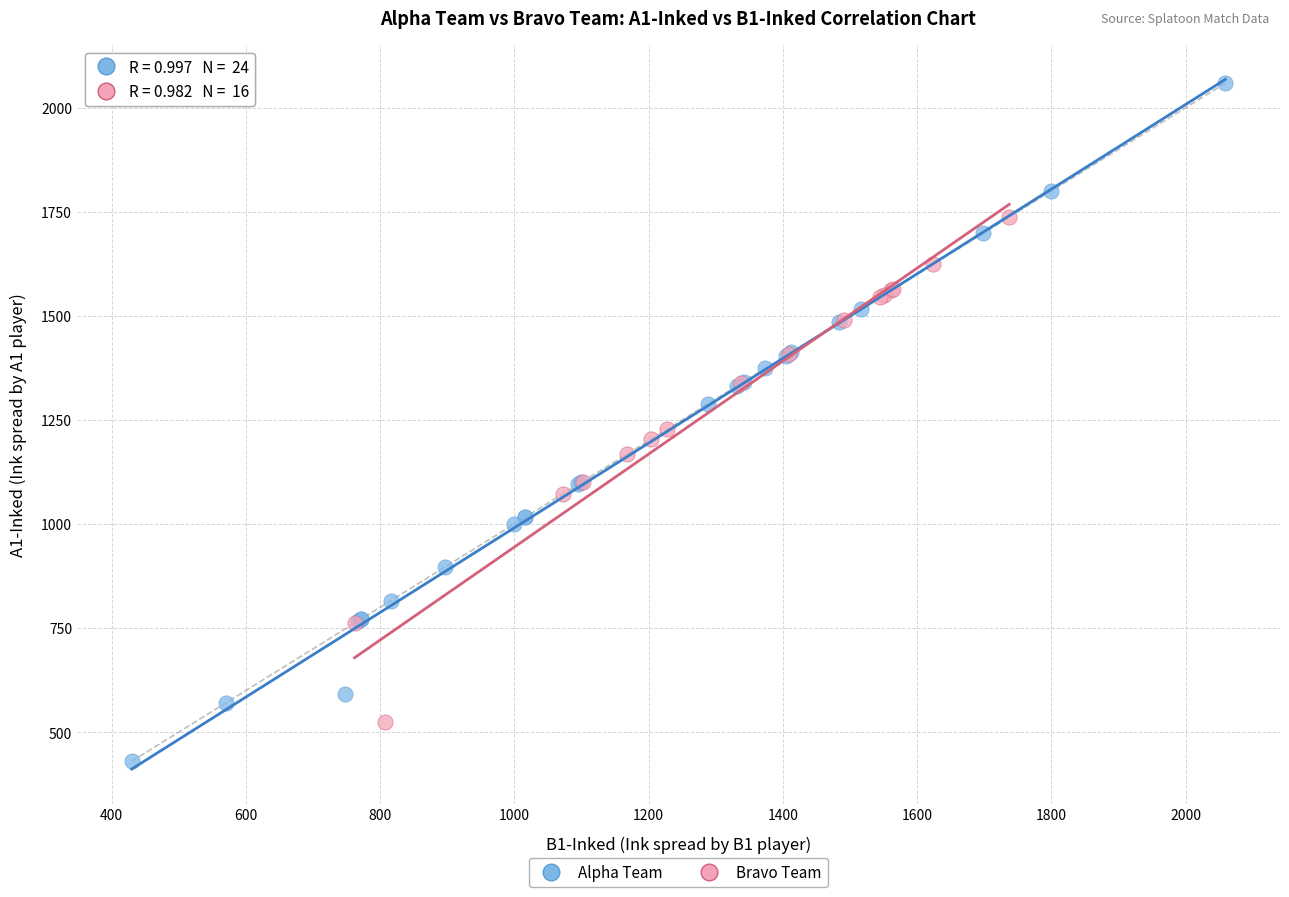

Which series has the largest Y range (max minus min)?

Alpha Team